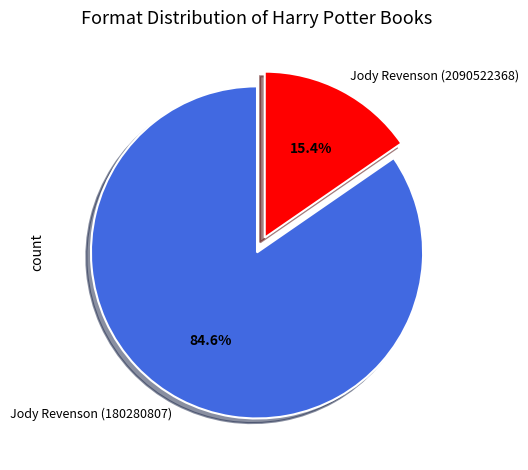

Is it true that Jody Revenson (2090522368) is 15% of the pie?

True